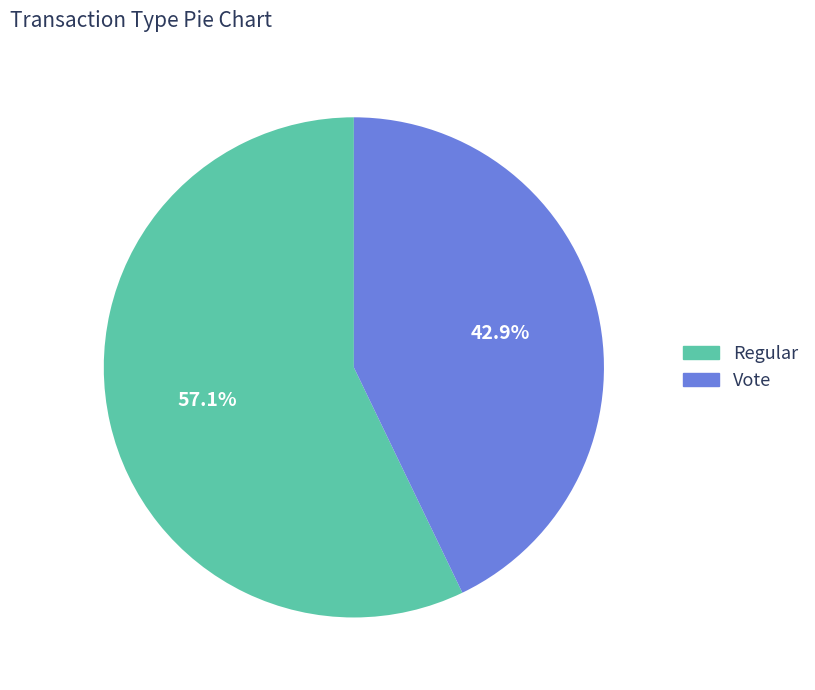

What is the largest slice in the pie chart?

Regular